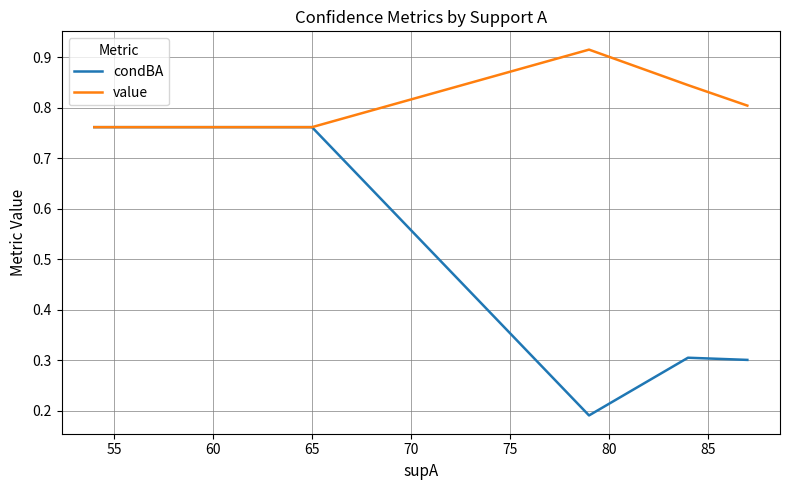

Which series has the largest range (max minus min)?

condBA